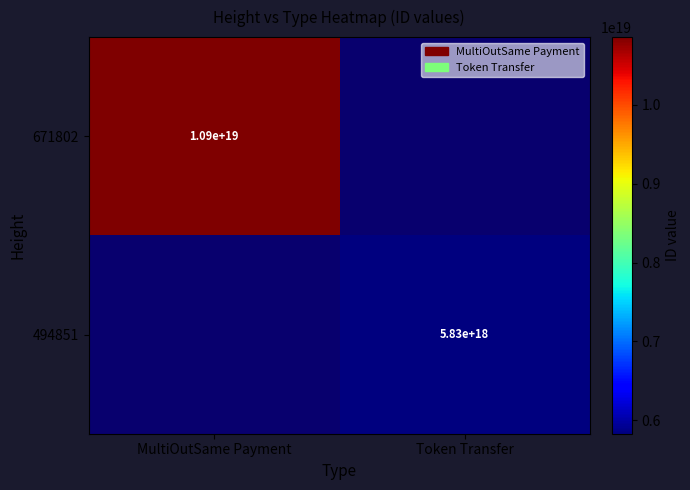

Is the value of 494851 at Token Transfer greater than the value of 671802 at MultiOutSame Payment?

No